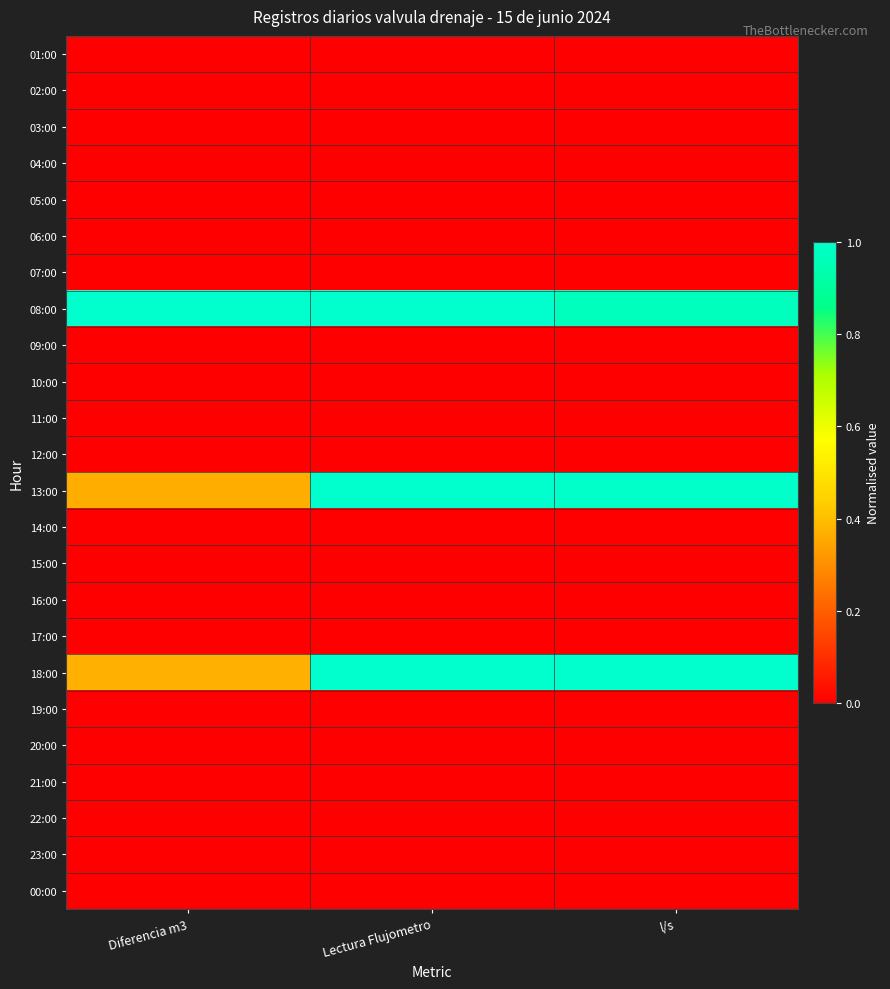

Rank the series by their maximum value, from highest to lowest.

08:00, 18:00, 13:00, 01:00, 02:00, 03:00, 04:00, 05:00, 06:00, 07:00, 09:00, 10:00, 11:00, 12:00, 14:00, 15:00, 16:00, 17:00, 19:00, 20:00, 21:00, 22:00, 23:00, 00:00